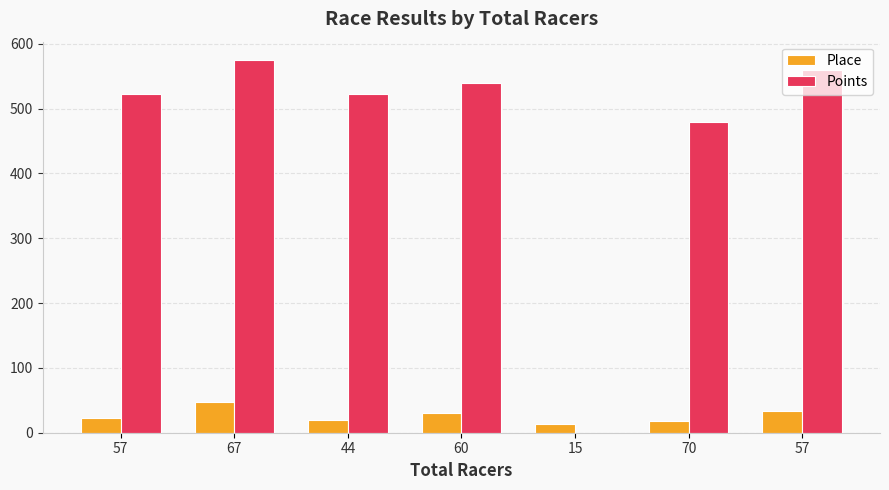

Which category has the lowest value in the Points series?

15